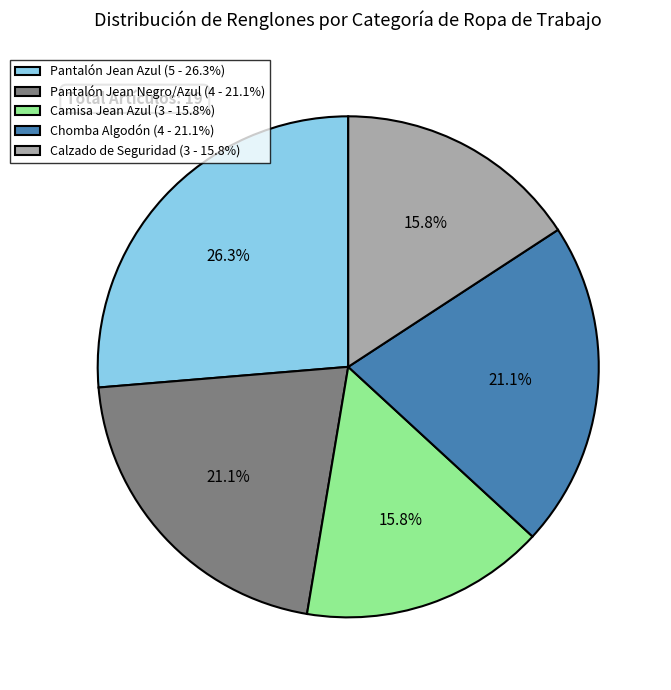

Is Chomba Algodón the majority of the pie?

No